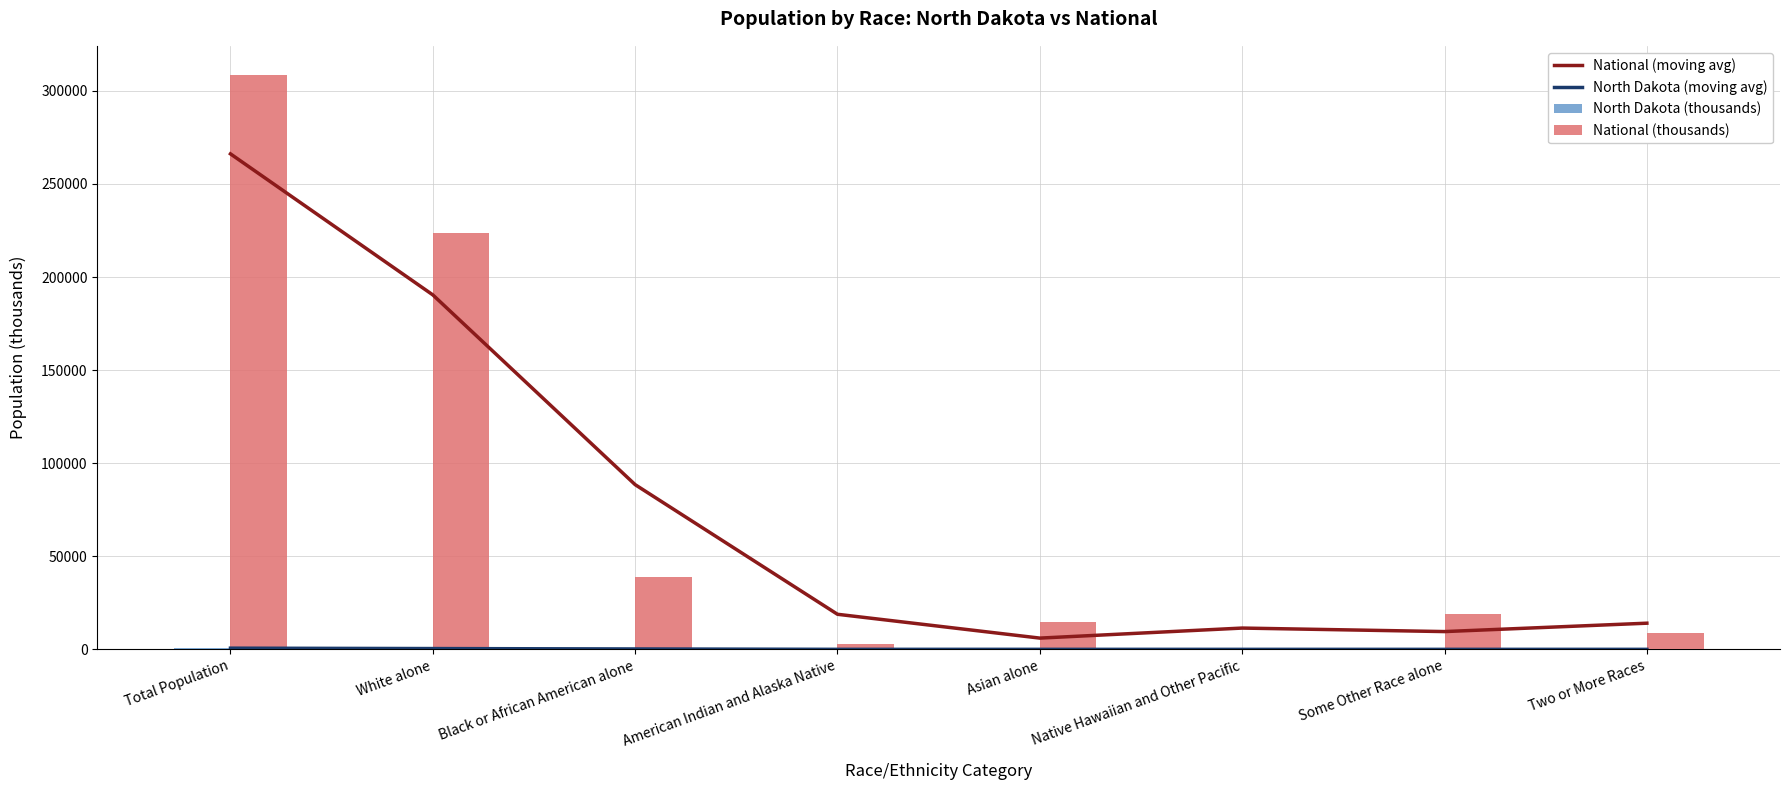

Which label corresponds to the largest value in the chart?

Total Population